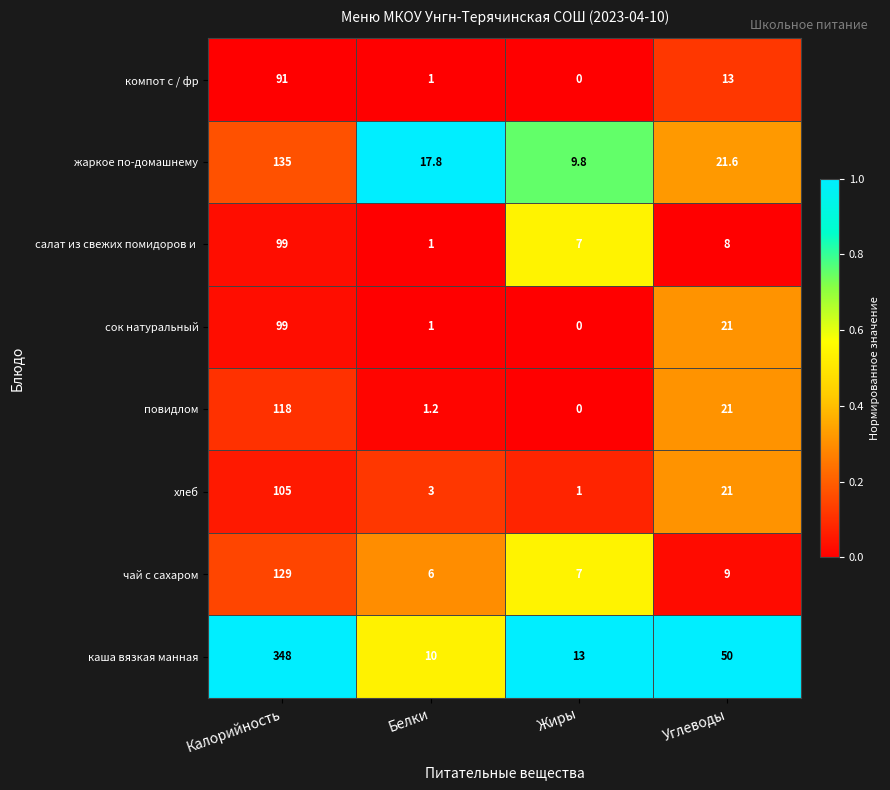

Which series has the largest range (max minus min)?

каша вязкая манная